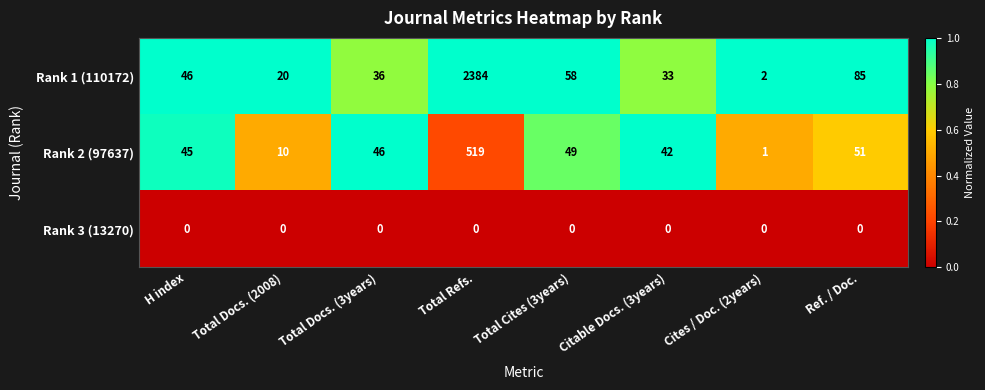

Reading left to right, extract all data points from this chart.

Rank 1 (110172): H index=46	Total Docs. (2008)=20	Total Docs. (3years)=36	Total Refs.=2384	Total Cites (3years)=58	Citable Docs. (3years)=33	Cites / Doc. (2years)=2	Ref. / Doc.=85
Rank 2 (97637): H index=45	Total Docs. (2008)=10	Total Docs. (3years)=46	Total Refs.=519	Total Cites (3years)=49	Citable Docs. (3years)=42	Cites / Doc. (2years)=1	Ref. / Doc.=51
Rank 3 (13270): H index=0	Total Docs. (2008)=0	Total Docs. (3years)=0	Total Refs.=0	Total Cites (3years)=0	Citable Docs. (3years)=0	Cites / Doc. (2years)=0	Ref. / Doc.=0